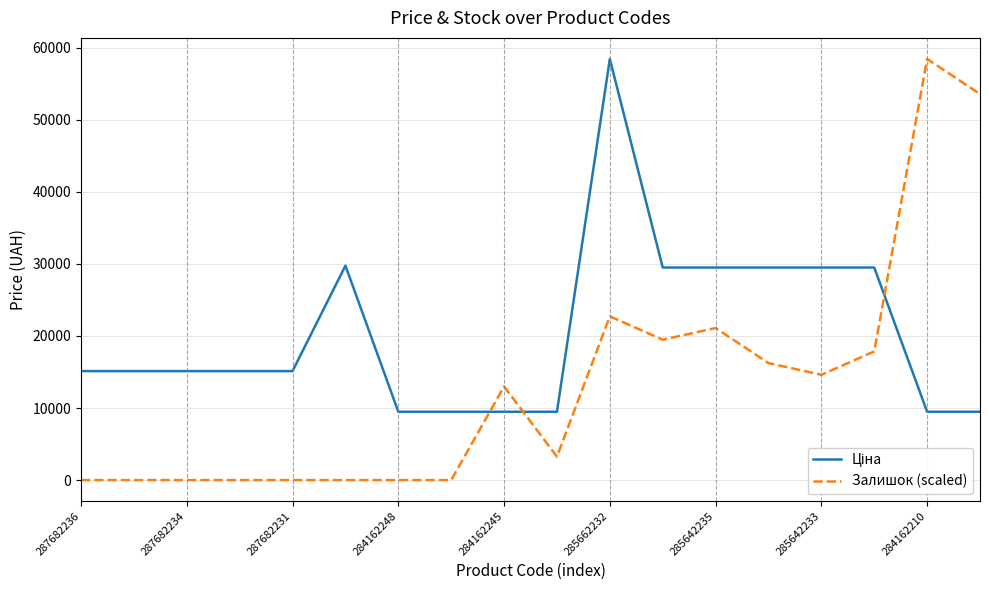

Which series has the largest range (max minus min)?

Залишок (scaled)